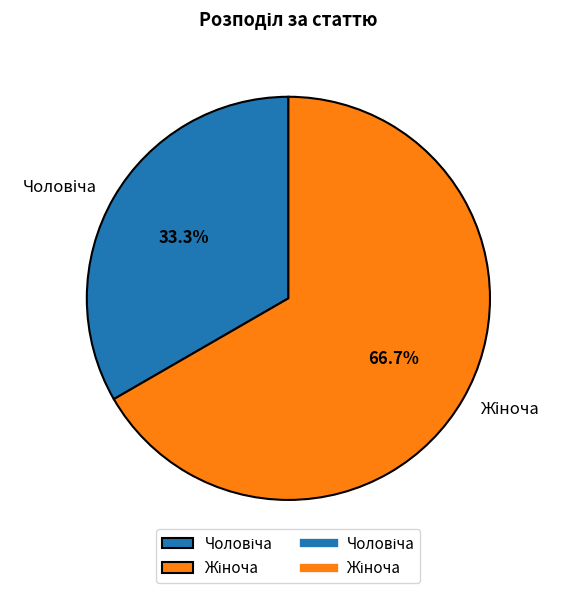

Does any single category account for the majority?

Yes